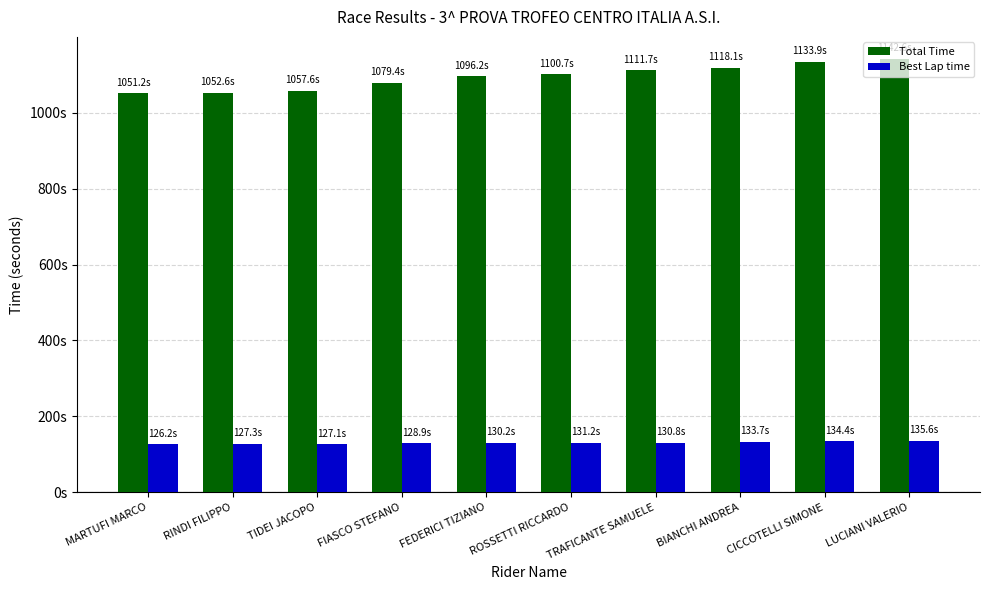

Rank the categories by Total Time value from highest to lowest.

LUCIANI VALERIO, CICCOTELLI SIMONE, BIANCHI ANDREA, TRAFICANTE SAMUELE, ROSSETTI RICCARDO, FEDERICI TIZIANO, FIASCO STEFANO, TIDEI JACOPO, RINDI FILIPPO, MARTUFI MARCO